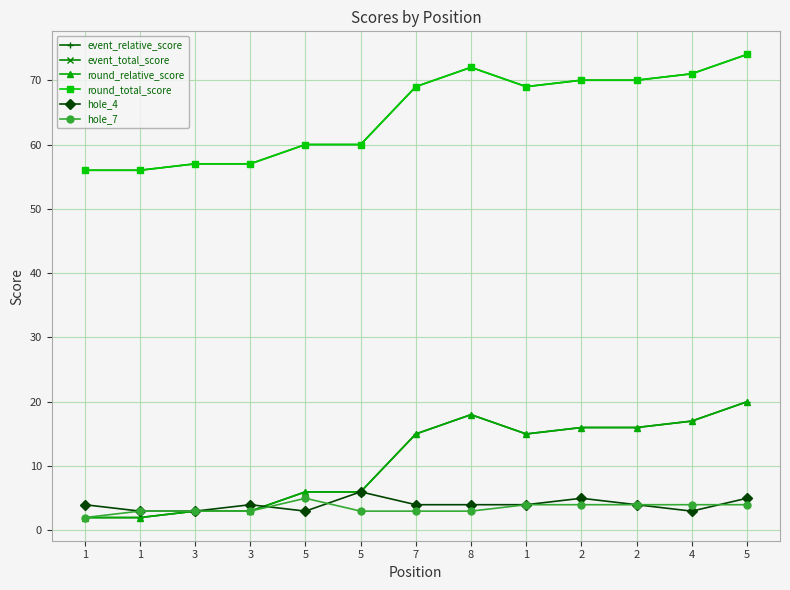

Reading left to right, list all the values displayed in this chart.

event_relative_score: 2	2	3	3	6	6	15	18	15	16	16	17	20
event_total_score: 56	56	57	57	60	60	69	72	69	70	70	71	74
round_relative_score: 2	2	3	3	6	6	15	18	15	16	16	17	20
round_total_score: 56	56	57	57	60	60	69	72	69	70	70	71	74
hole_4: 4	3	3	4	3	6	4	4	4	5	4	3	5
hole_7: 2	3	3	3	5	3	3	3	4	4	4	4	4